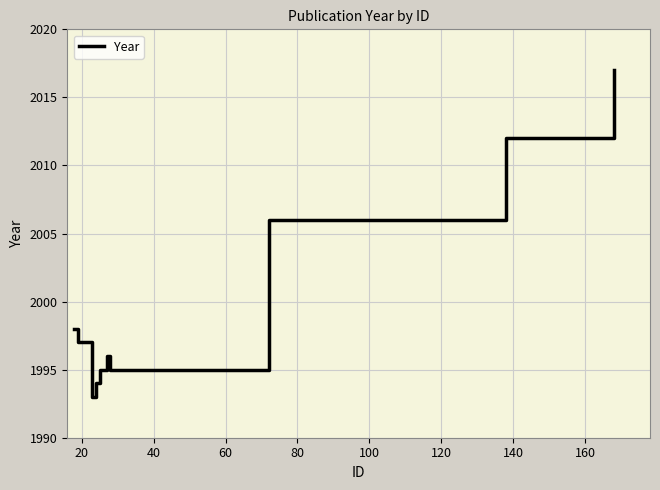

What is the difference between the maximum and minimum values?

24